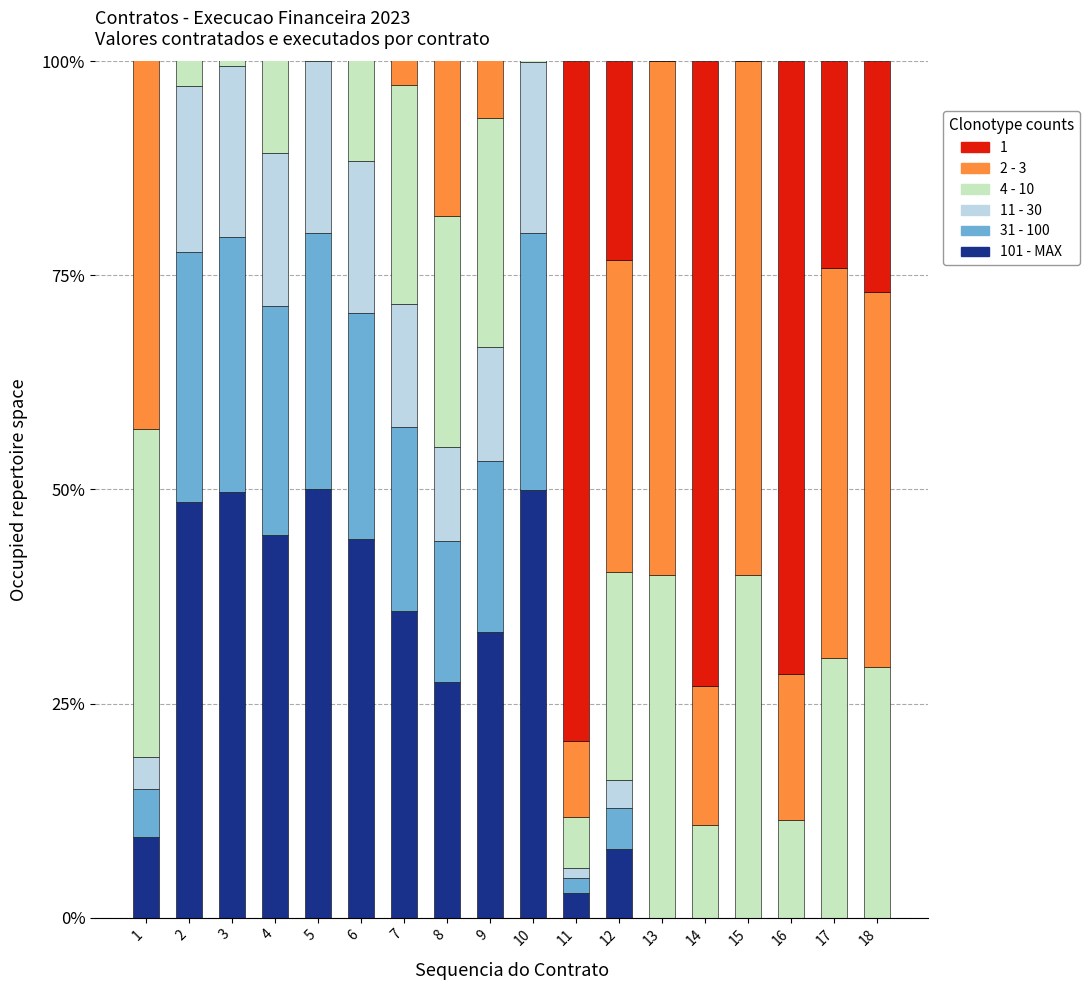

At 8, list the series in order from largest to smallest.

2 - 3, 101 - MAX, 4 - 10, 31 - 100, 11 - 30